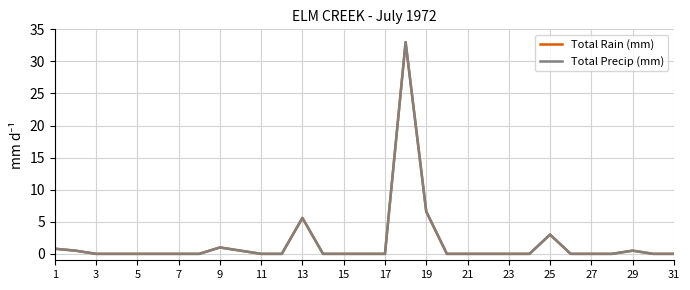

Does the chart have visible grid lines?

Yes